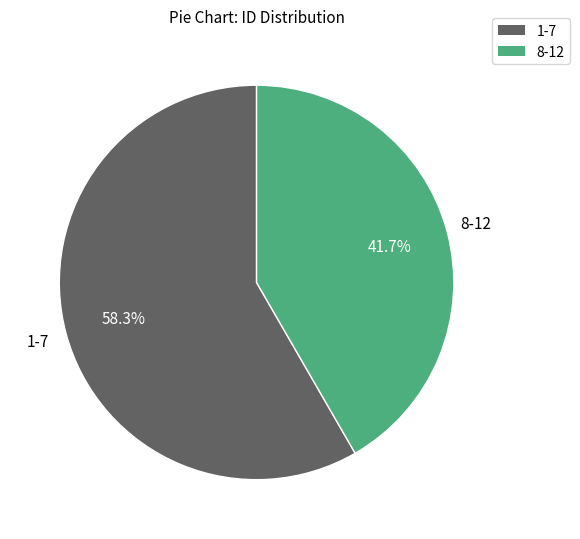

Does any single category account for the majority?

Yes